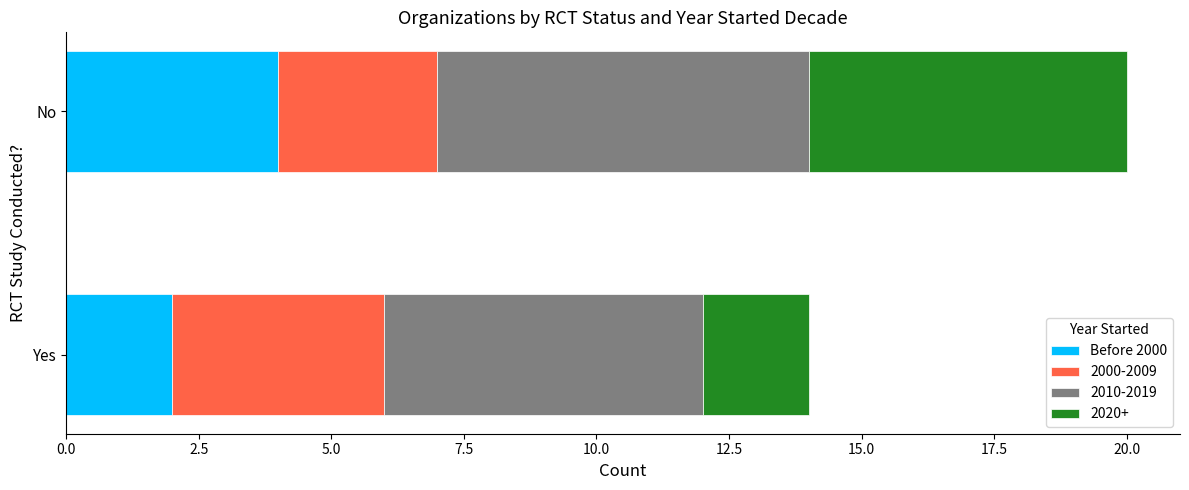

Is it true that Before 2000 equals 1 at Yes?

False